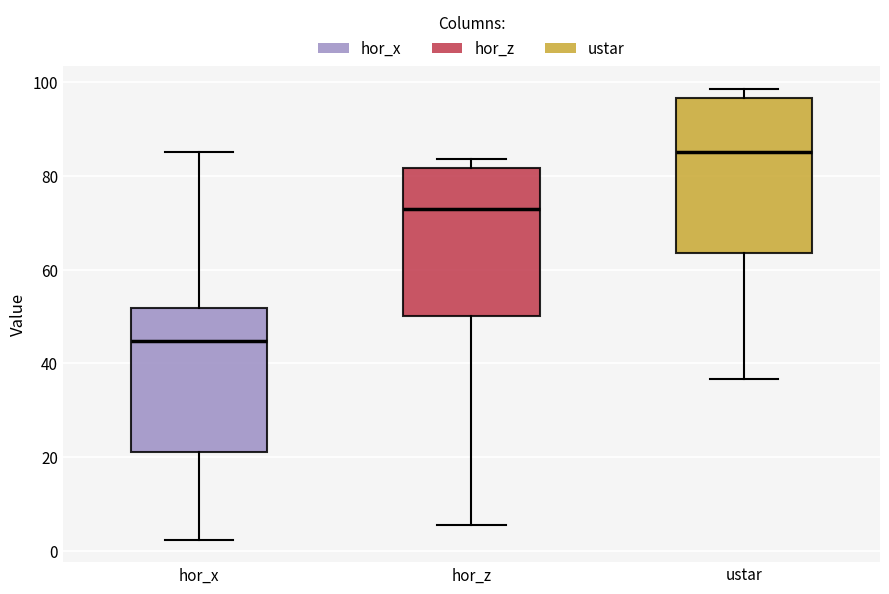

Which box's median line is the lowest?

hor_x